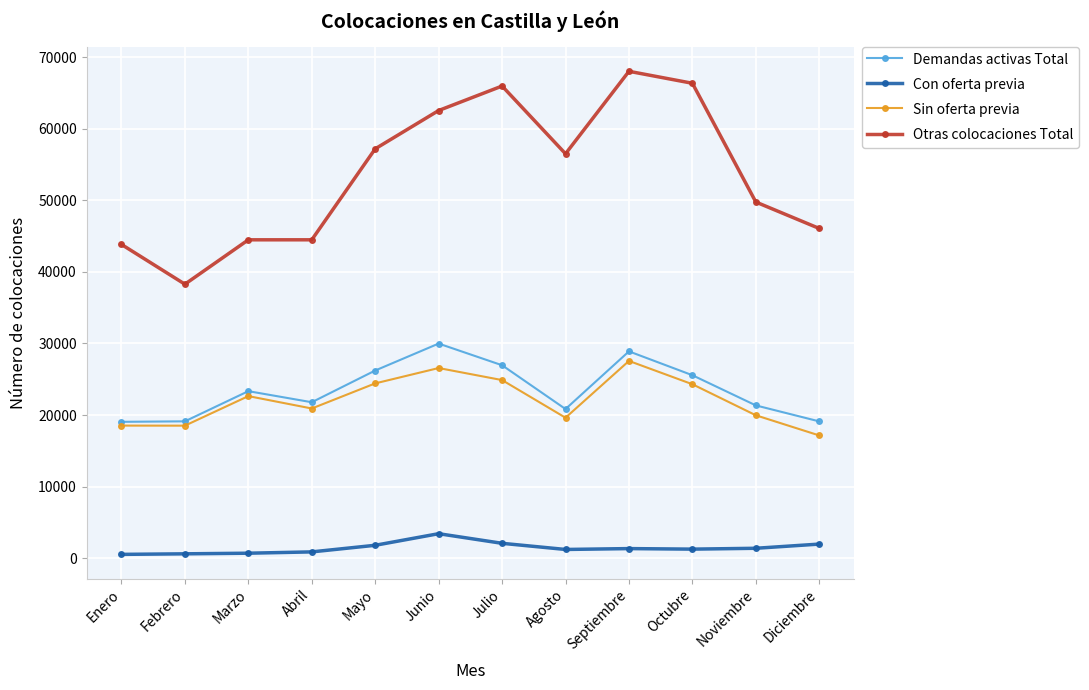

Count the number of data series in this chart.

4